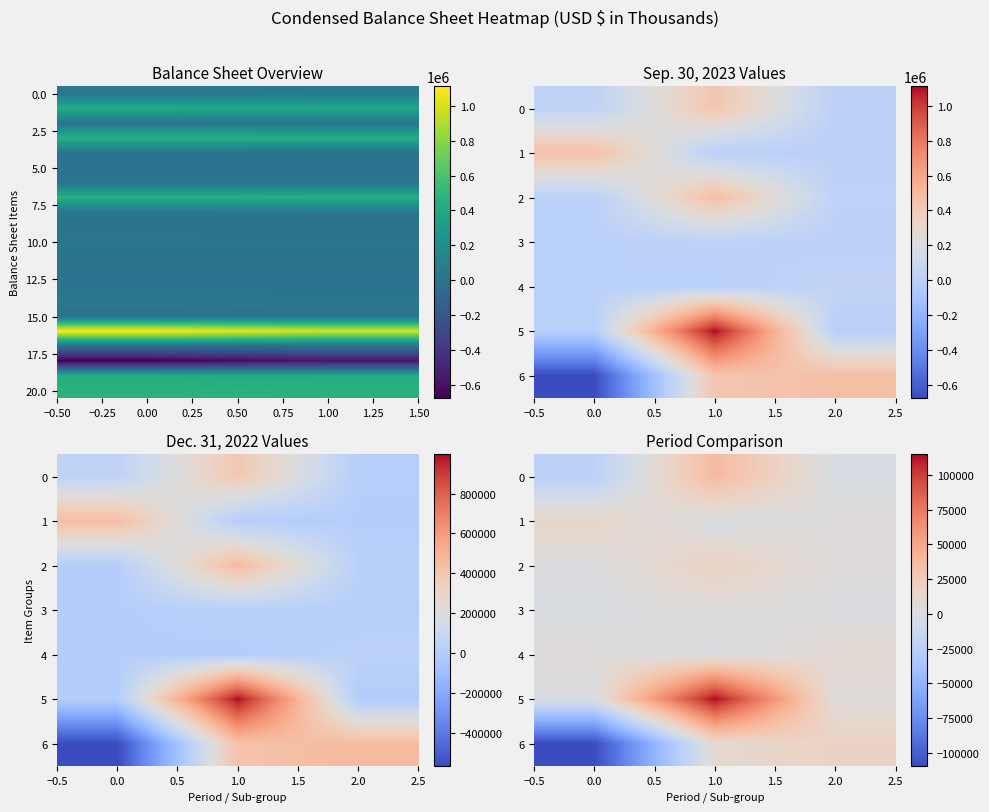

The Total current assets series shows 446426 at Short-term investments. True or false?

True